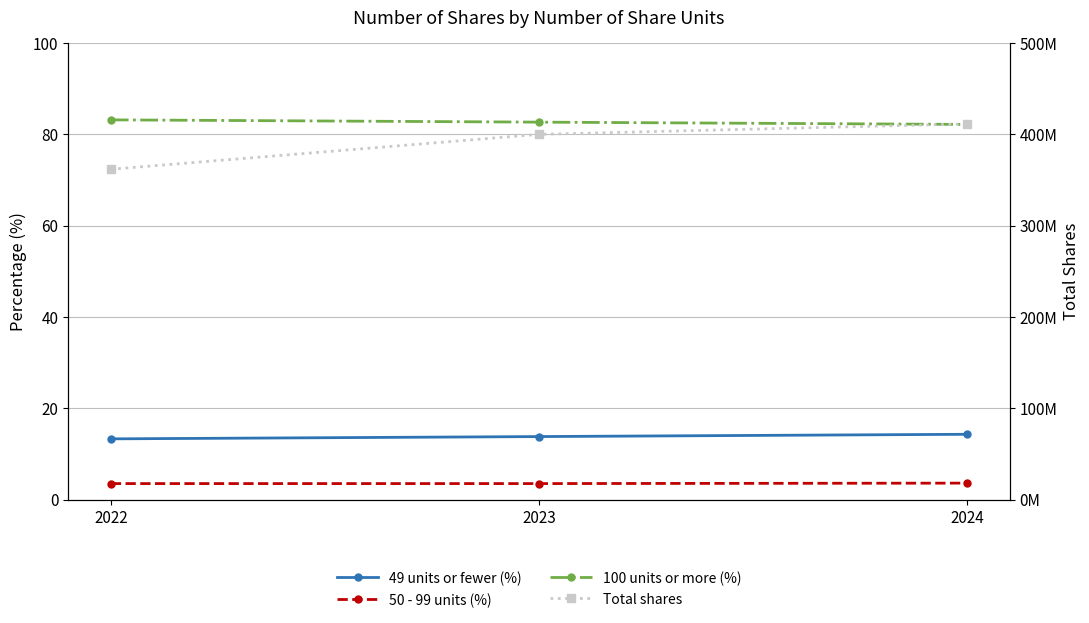

Which series has the largest total across all categories?

Total shares